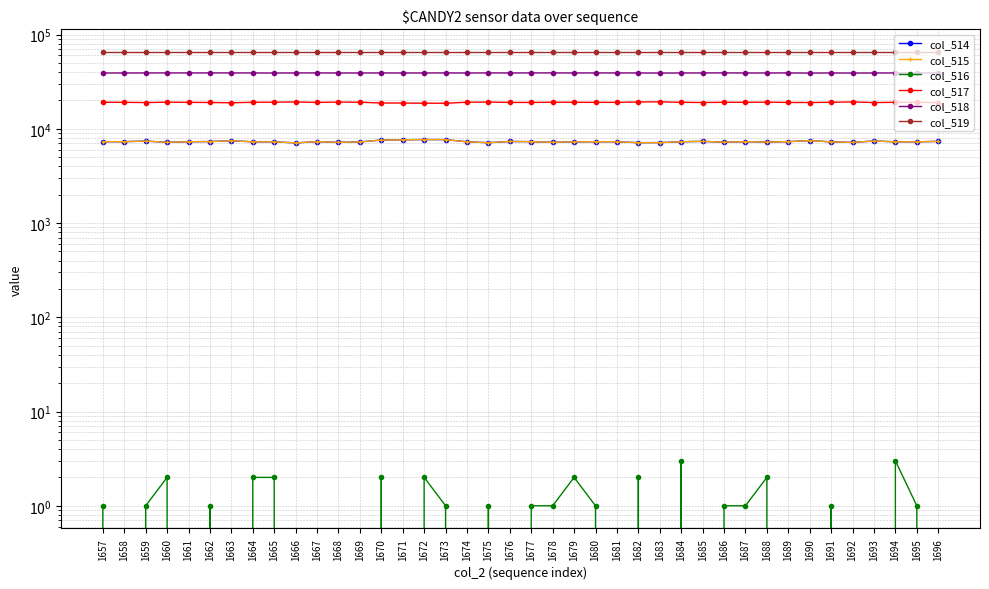

Reading right to left, what are all the values shown in this chart?

col_514: 1696=7354	1695=7283	1694=7284	1693=7424	1692=7173	1691=7273	1690=7495	1689=7311	1688=7240	1687=7302	1686=7218	1685=7358	1684=7296	1683=7141	1682=7129	1681=7291	1680=7298	1679=7276	1678=7188	1677=7311	1676=7340	1675=7126	1674=7279	1673=7678	1672=7700	1671=7644	1670=7608	1669=7255	1668=7192	1667=7311	1666=7089	1665=7279	1664=7279	1663=7473	1662=7326	1661=7292	1660=7193	1659=7408	1658=7306	1657=7291
col_515: 1696=7354	1695=7282	1694=7281	1693=7424	1692=7173	1691=7272	1690=7495	1689=7311	1688=7238	1687=7301	1686=7217	1685=7358	1684=7293	1683=7141	1682=7127	1681=7291	1680=7297	1679=7274	1678=7187	1677=7310	1676=7340	1675=7125	1674=7279	1673=7677	1672=7698	1671=7644	1670=7606	1669=7255	1668=7192	1667=7311	1666=7089	1665=7277	1664=7277	1663=7473	1662=7325	1661=7292	1660=7191	1659=7407	1658=7306	1657=7290
col_516: 1696=0	1695=1	1694=3	1693=0	1692=0	1691=1	1690=0	1689=0	1688=2	1687=1	1686=1	1685=0	1684=3	1683=0	1682=2	1681=0	1680=1	1679=2	1678=1	1677=1	1676=0	1675=1	1674=0	1673=1	1672=2	1671=0	1670=2	1669=0	1668=0	1667=0	1666=0	1665=2	1664=2	1663=0	1662=1	1661=0	1660=2	1659=1	1658=0	1657=1
col_517: 1696=18985	1695=19111	1694=19115	1693=18987	1692=19298	1691=19126	1690=19011	1689=19042	1688=19189	1687=19111	1686=19116	1685=19020	1684=19116	1683=19348	1682=19261	1681=19085	1680=19084	1679=19128	1678=19151	1677=19049	1676=19052	1675=19231	1674=19142	1673=18686	1672=18702	1671=18775	1670=18781	1669=19159	1668=19221	1667=19059	1666=19285	1665=19176	1664=19118	1663=18899	1662=19021	1661=19088	1660=19174	1659=18987	1658=19104	1657=19142
col_518: 1696=39196	1695=39141	1694=39136	1693=39124	1692=39064	1691=39136	1690=39029	1689=39182	1688=39106	1687=39122	1686=39201	1685=39157	1684=39123	1683=39046	1682=39145	1681=39159	1680=39153	1679=39131	1678=39196	1677=39175	1676=39143	1675=39178	1674=39114	1673=39171	1672=39133	1671=39116	1670=39146	1669=39121	1668=39122	1667=39165	1666=39161	1665=39080	1664=39138	1663=39163	1662=39188	1661=39155	1660=39168	1659=39140	1658=39125	1657=39102
col_519: 1696=65535	1695=65535	1694=65535	1693=65535	1692=65535	1691=65535	1690=65535	1689=65535	1688=65535	1687=65535	1686=65535	1685=65535	1684=65535	1683=65535	1682=65535	1681=65535	1680=65535	1679=65535	1678=65535	1677=65535	1676=65535	1675=65535	1674=65535	1673=65535	1672=65535	1671=65535	1670=65535	1669=65535	1668=65535	1667=65535	1666=65535	1665=65535	1664=65535	1663=65535	1662=65535	1661=65535	1660=65535	1659=65535	1658=65535	1657=65535